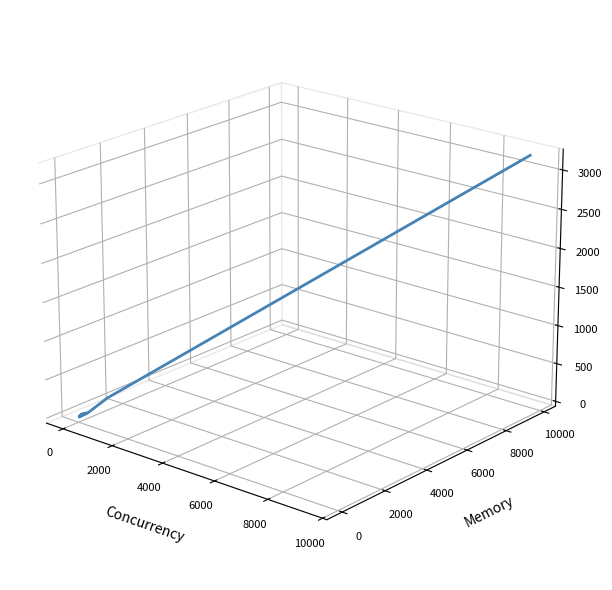

True or false: the data shows -0.1 at 8.

False